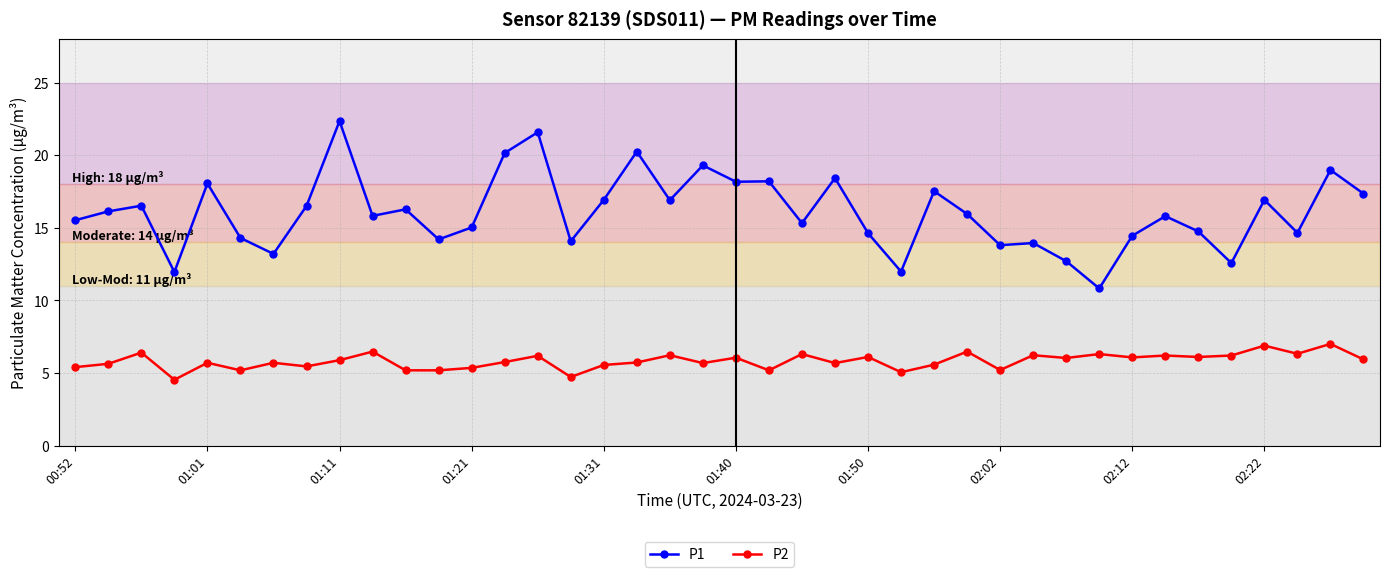

What is the maximum value shown in the chart?

22.4